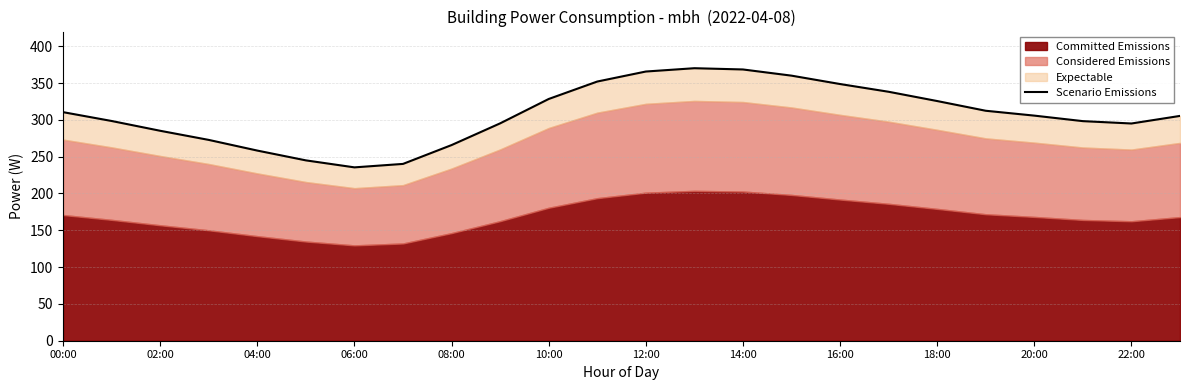

What is the minimum value shown in the chart?

235.5